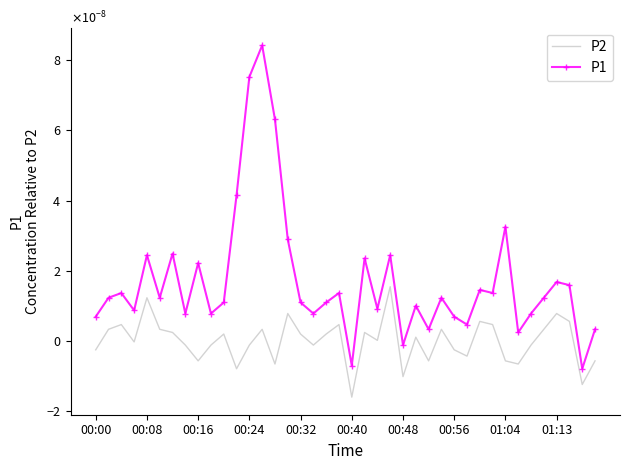

What are all the series names shown in the legend?

P2, P1